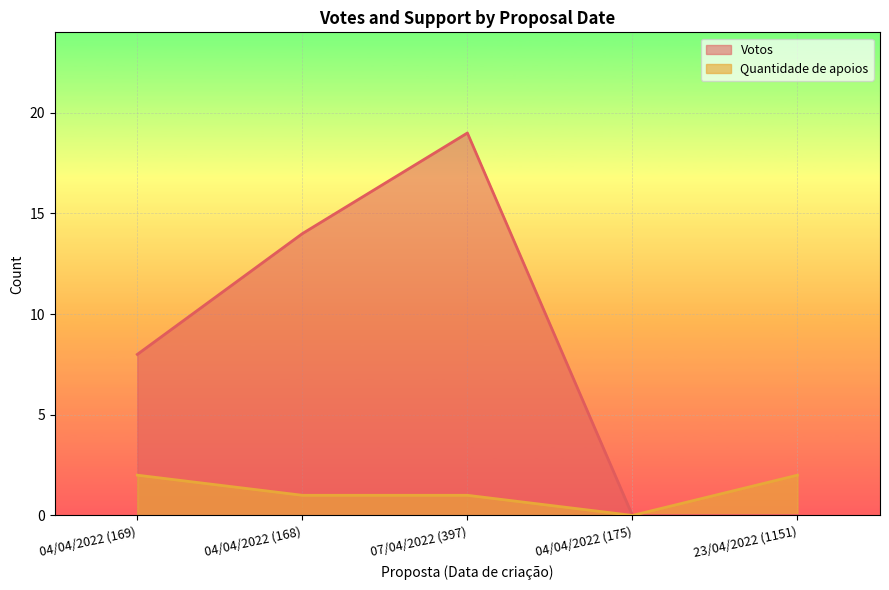

Reading left to right, transcribe all the data shown in this chart.

Votos: 8	14	19	0	0
Quantidade de apoios: 2	1	1	0	2